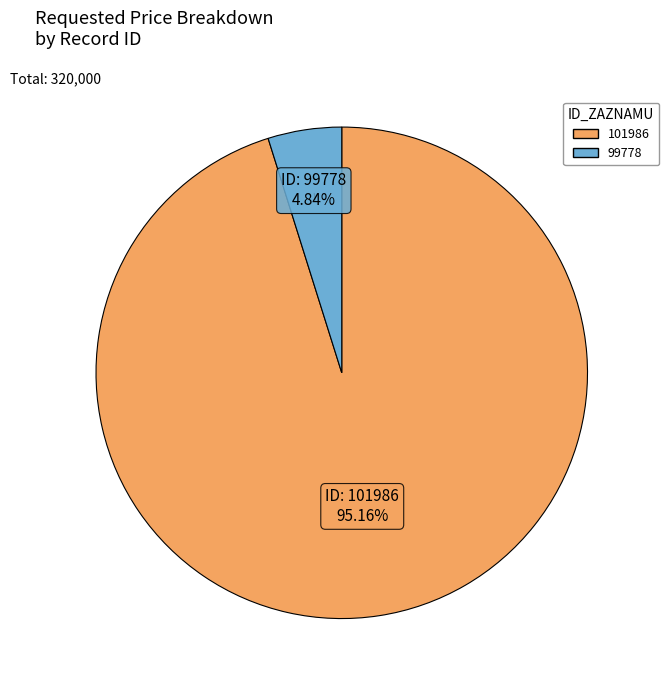

Which has a higher value, 101986 or 99778?

101986